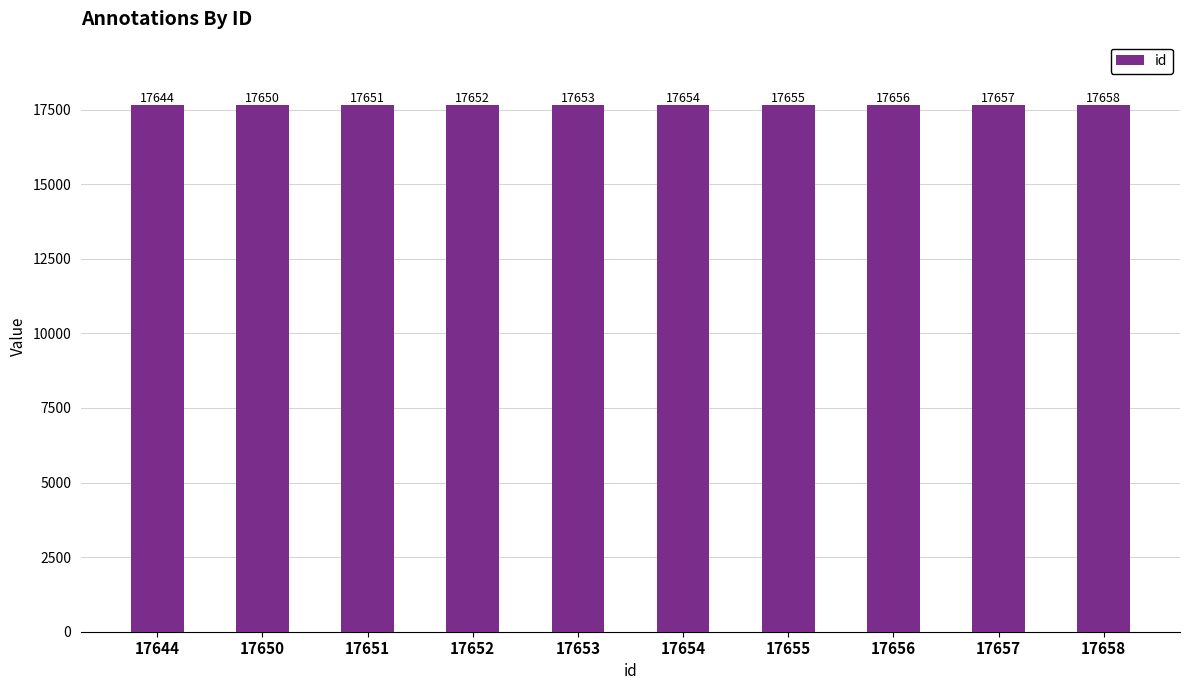

The chart shows a value of 4999 at 17657. True or false?

False